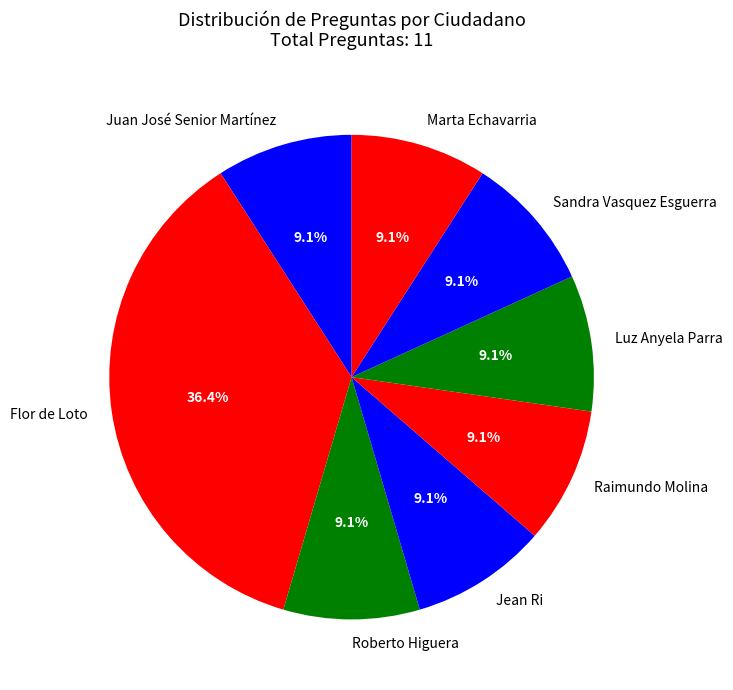

How many segments does this pie chart have?

8